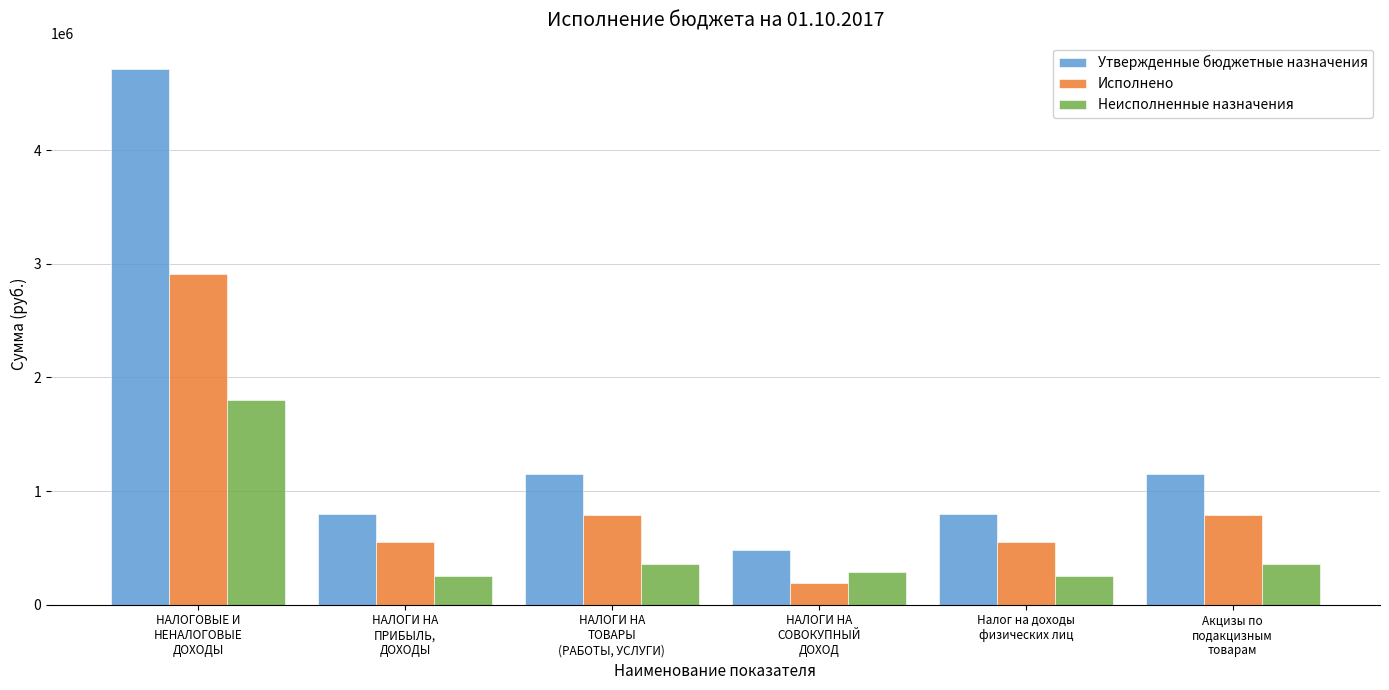

List the series in order of their peak value, lowest first.

Неисполненные назначения, Исполнено, Утвержденные бюджетные назначения